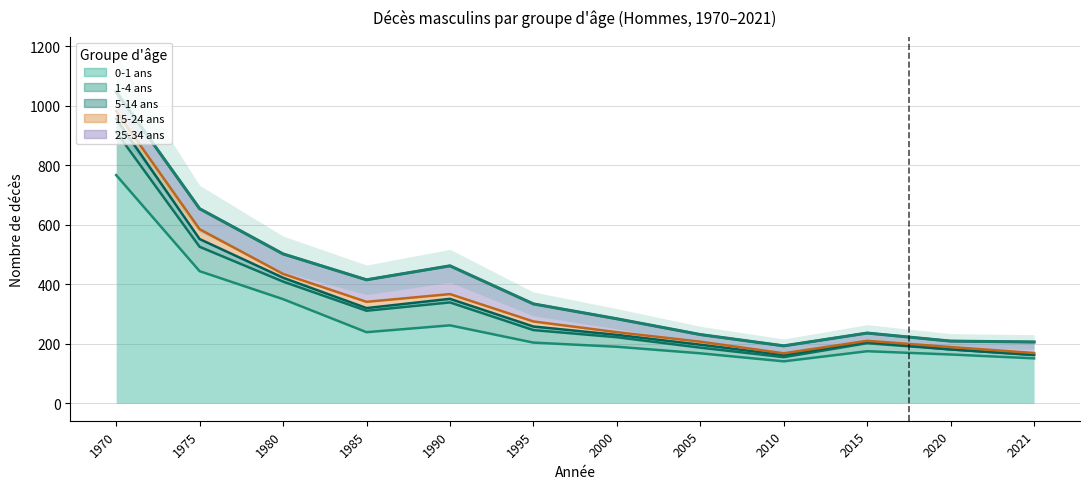

Does the chart display data point markers on the line(s)?

No